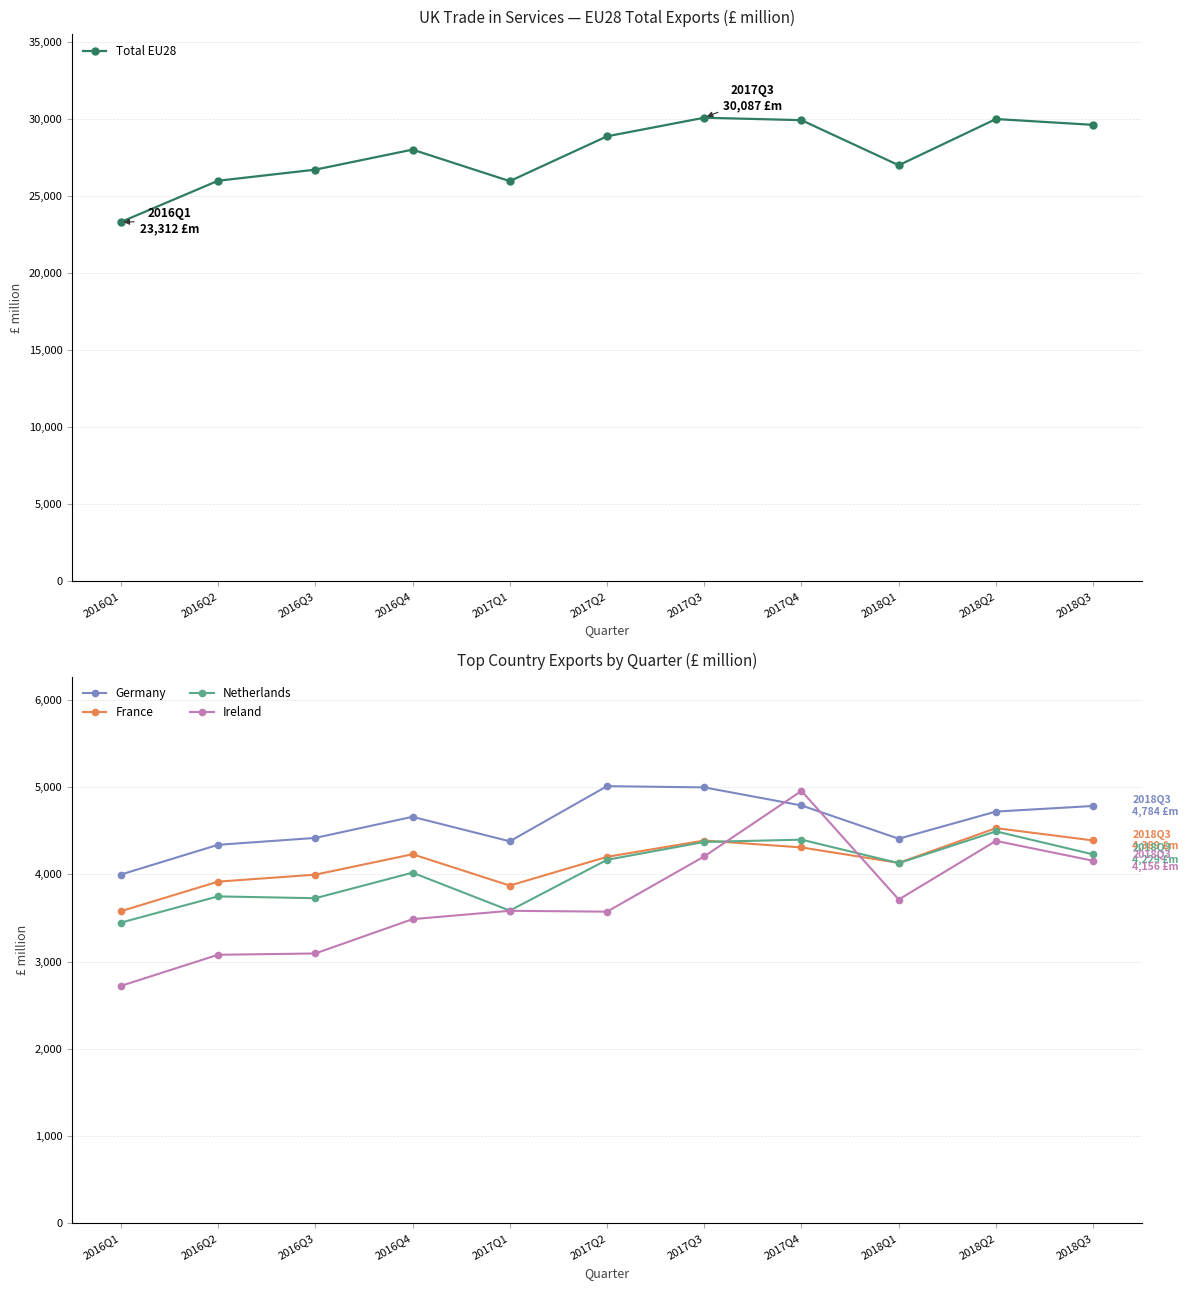

Between 2017Q2 and 2018Q2, which series saw the biggest shift?

Total EU28